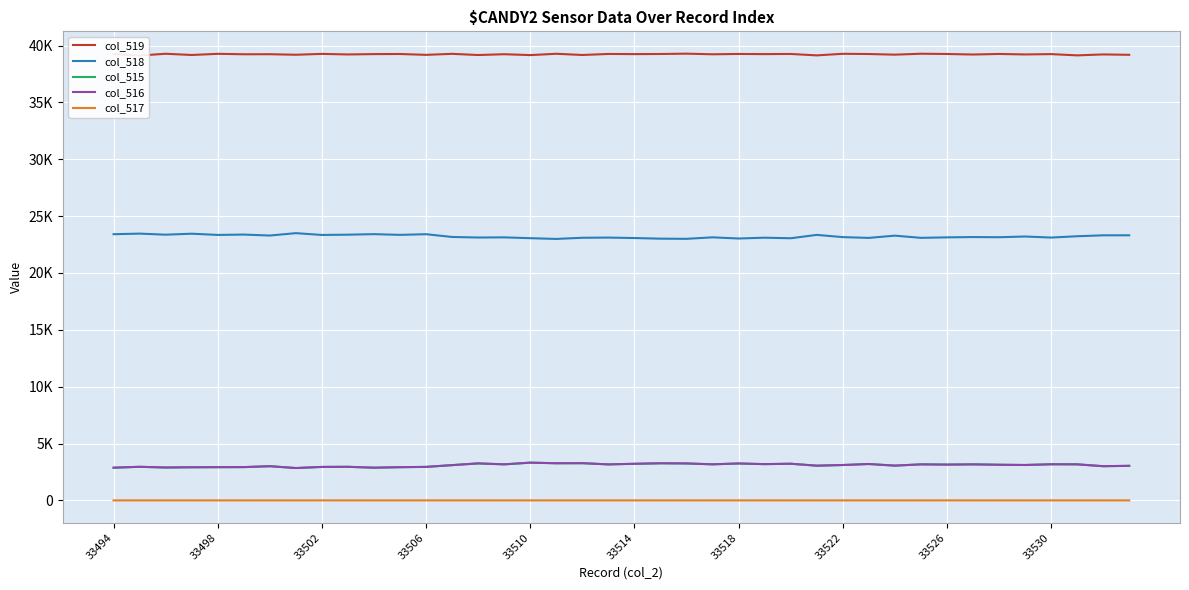

Rank the series at 33522 from highest to lowest value.

col_519, col_518, col_515, col_516, col_517